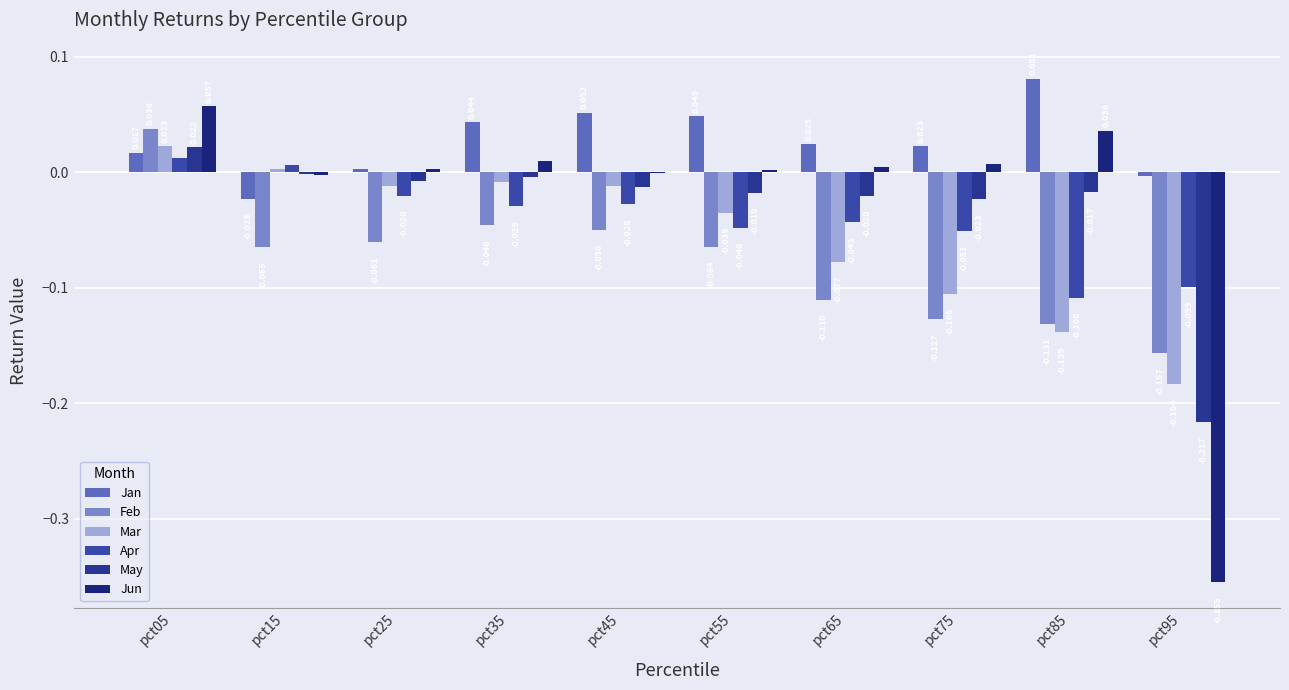

At which label is Apr closest to 0?

pct15